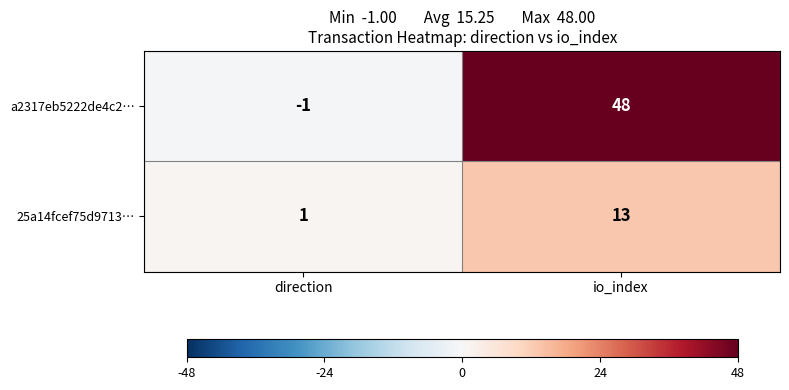

Count the number of categories in the chart.

2